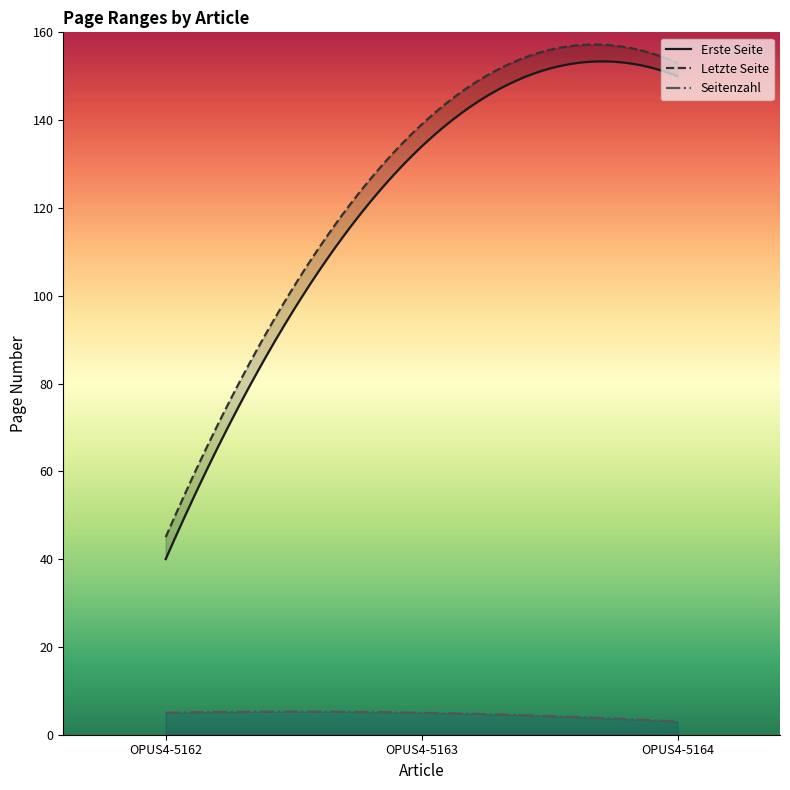

Which series has the largest total across all categories?

Letzte Seite